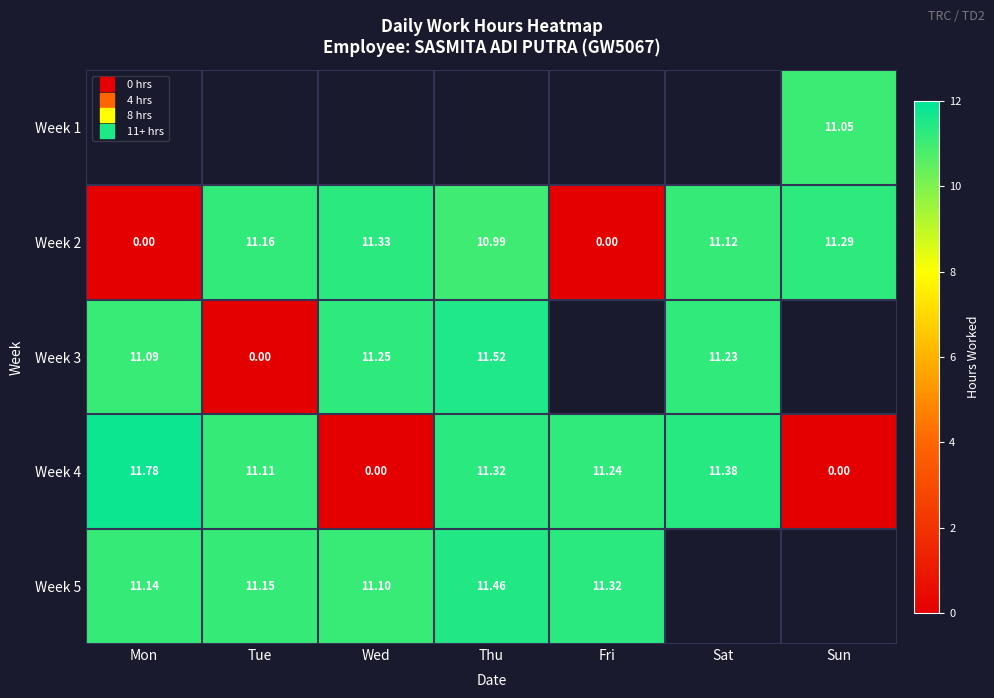

How many values in the Week 2 series exceed 11?

4